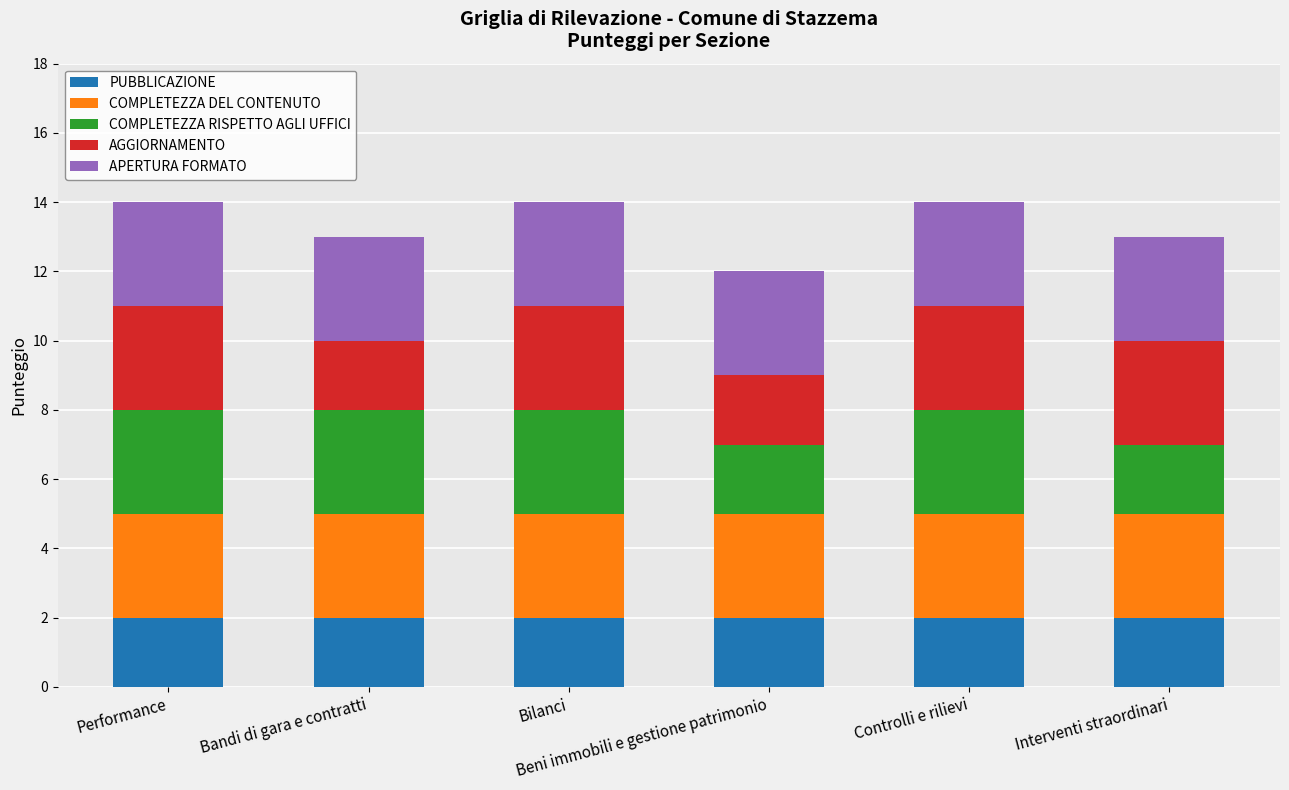

How many bars are there in total?

6